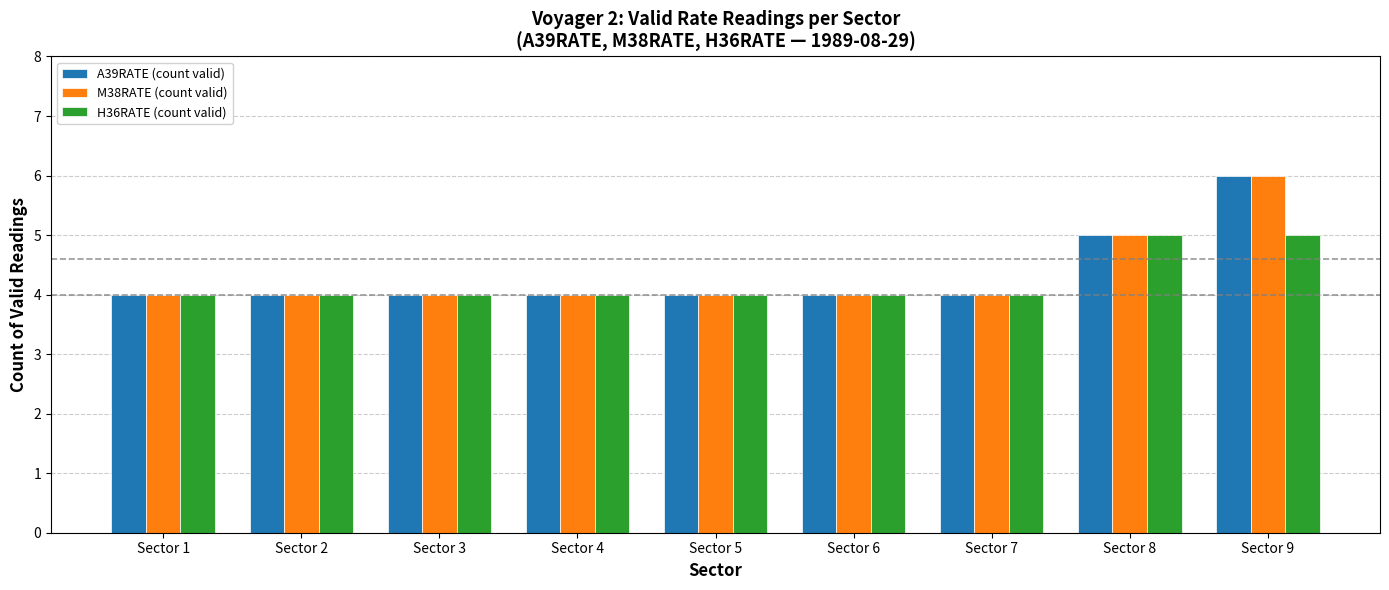

Reading right to left, list all the values displayed in this chart.

A39RATE (count valid): 6	5	4	4	4	4	4	4	4
M38RATE (count valid): 6	5	4	4	4	4	4	4	4
H36RATE (count valid): 5	5	4	4	4	4	4	4	4